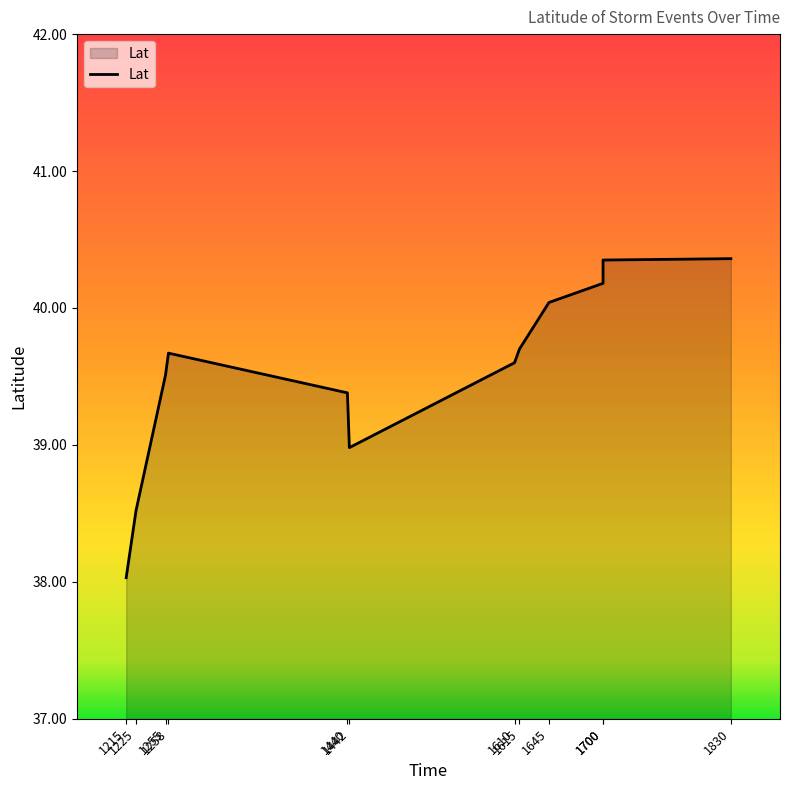

What is the smallest value displayed?

38.0